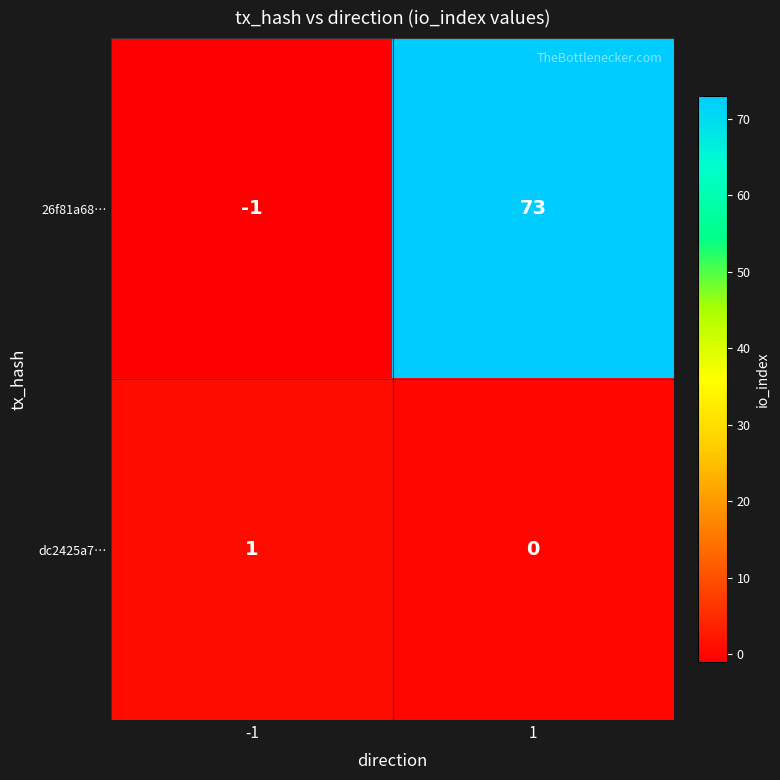

At how many categories does at least one series exceed 19?

1